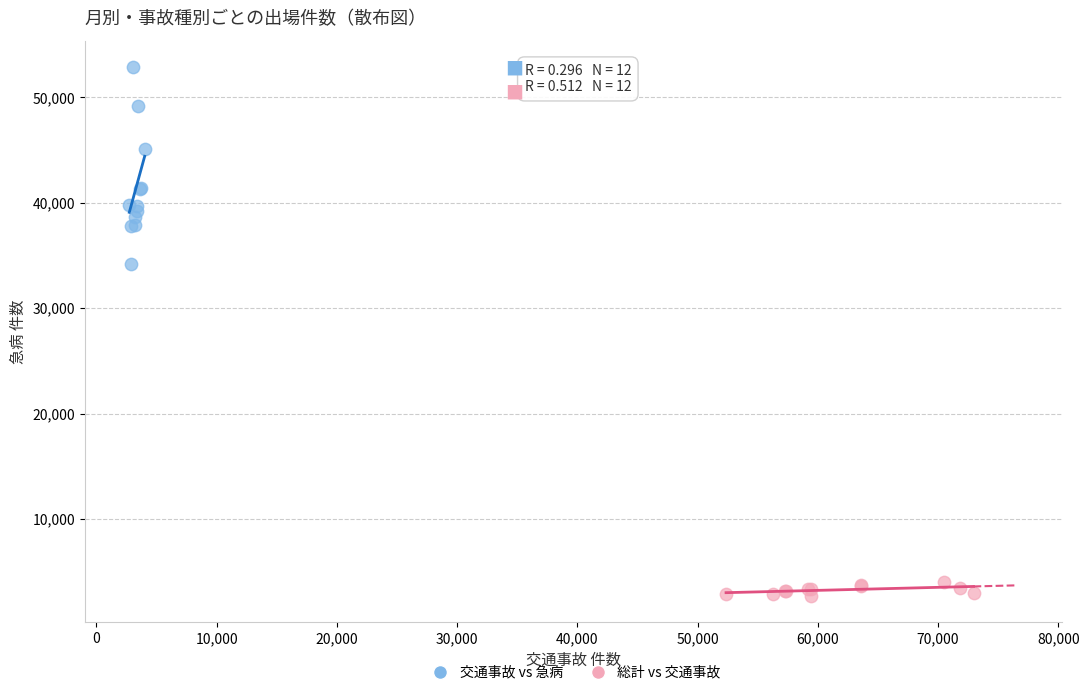

Which series has the widest spread of Y values?

交通事故 vs 急病